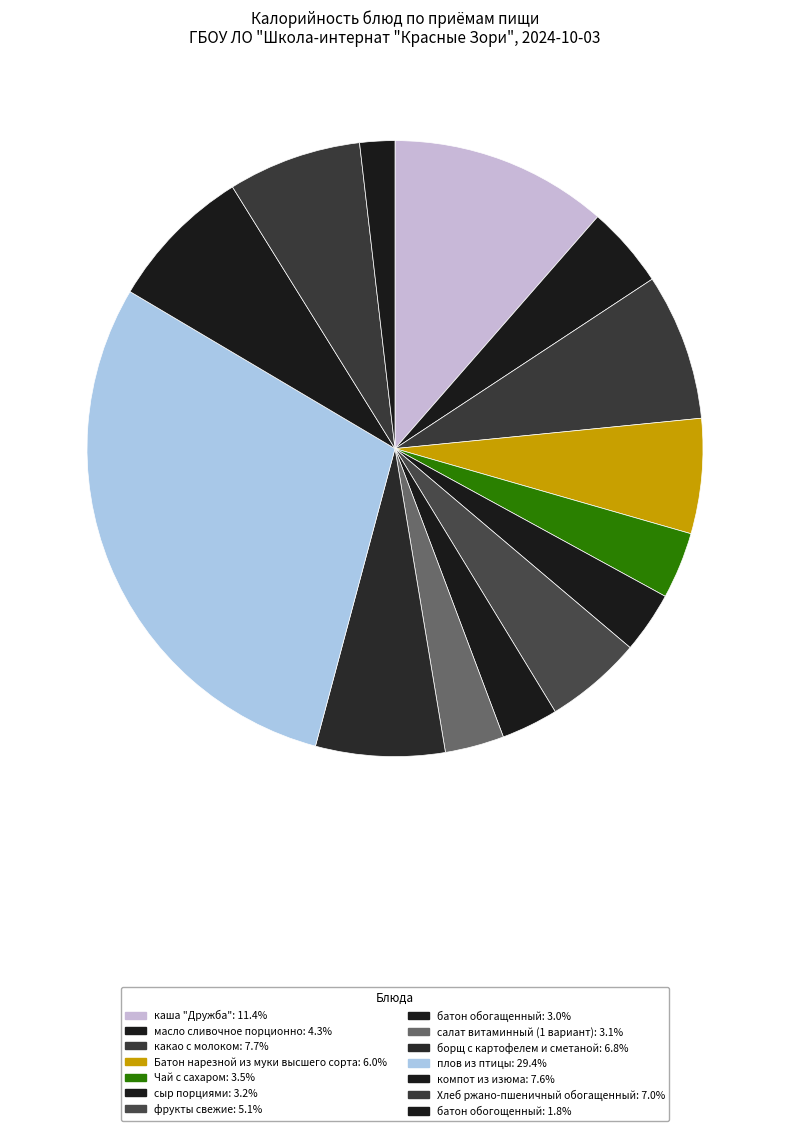

What percentage is the батон обогащенный slice, to the nearest percent?

3%